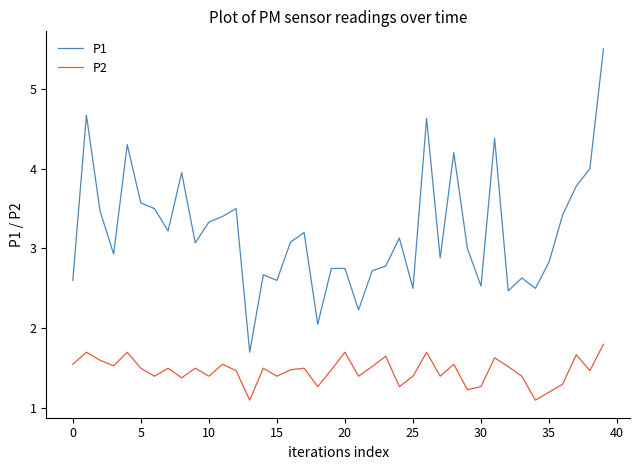

True or false: P2 and P1 intersect in this chart.

False